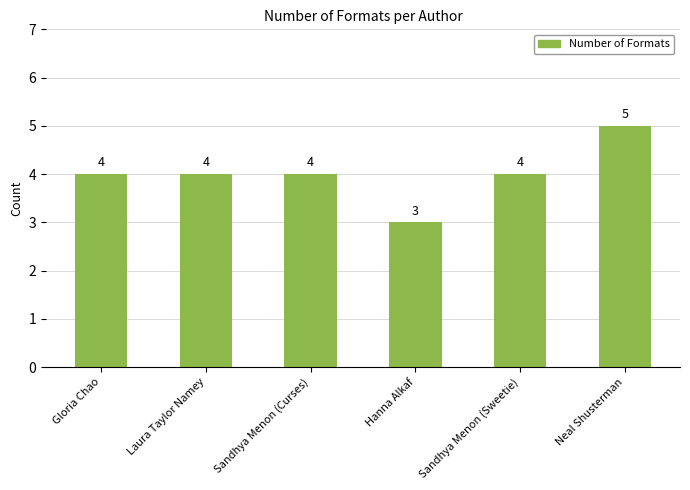

The value at Gloria Chao is 4. True or false?

True